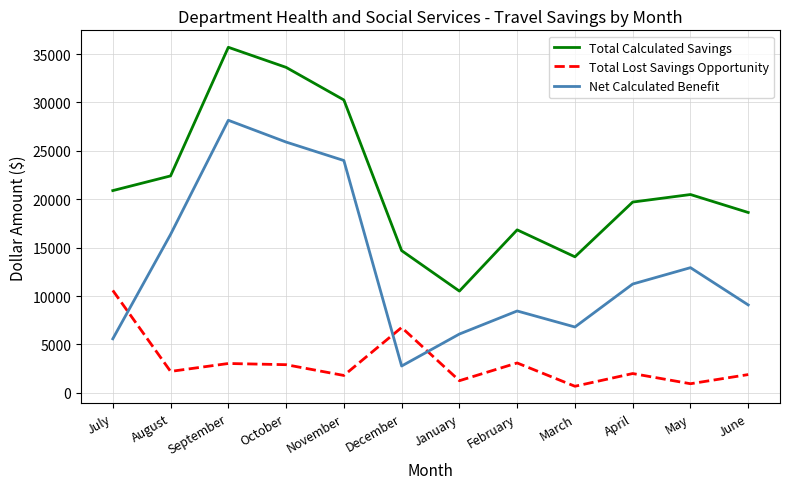

Is the value of Total Calculated Savings at August greater than the value of Net Calculated Benefit at July?

Yes